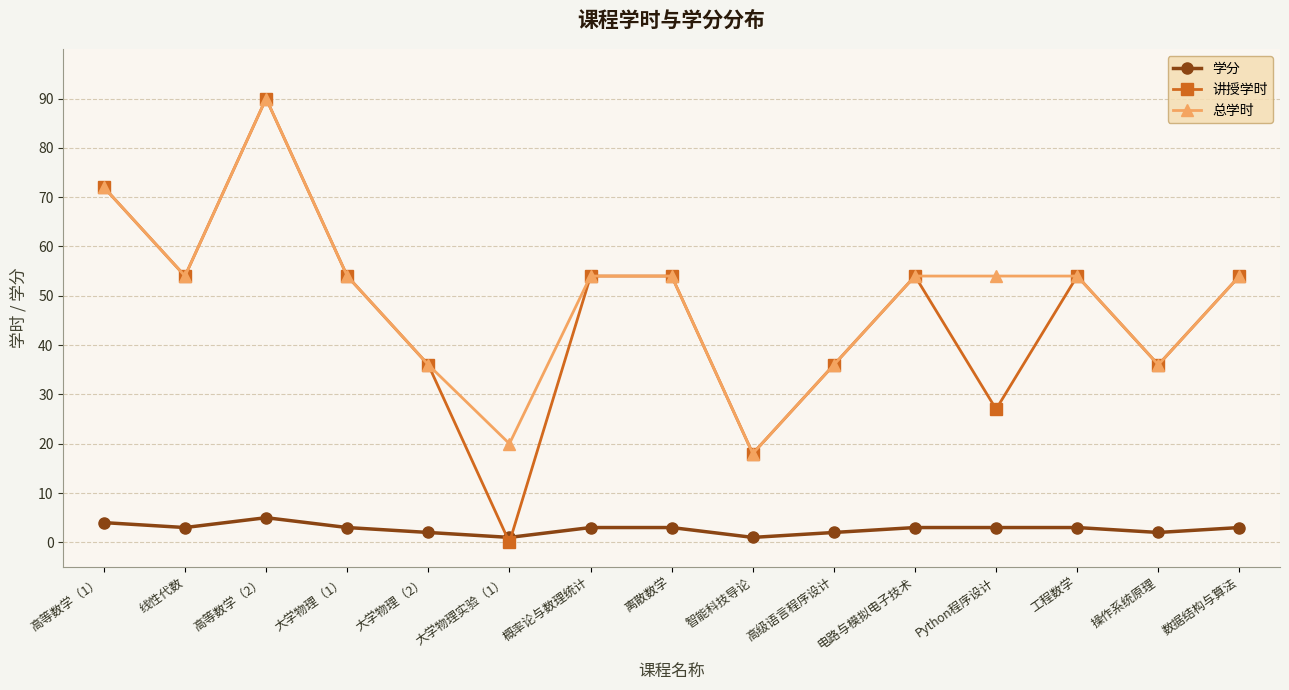

Is the value of 总学时 at 大学物理（1） greater than the value of 学分 at 高等数学（1）?

Yes